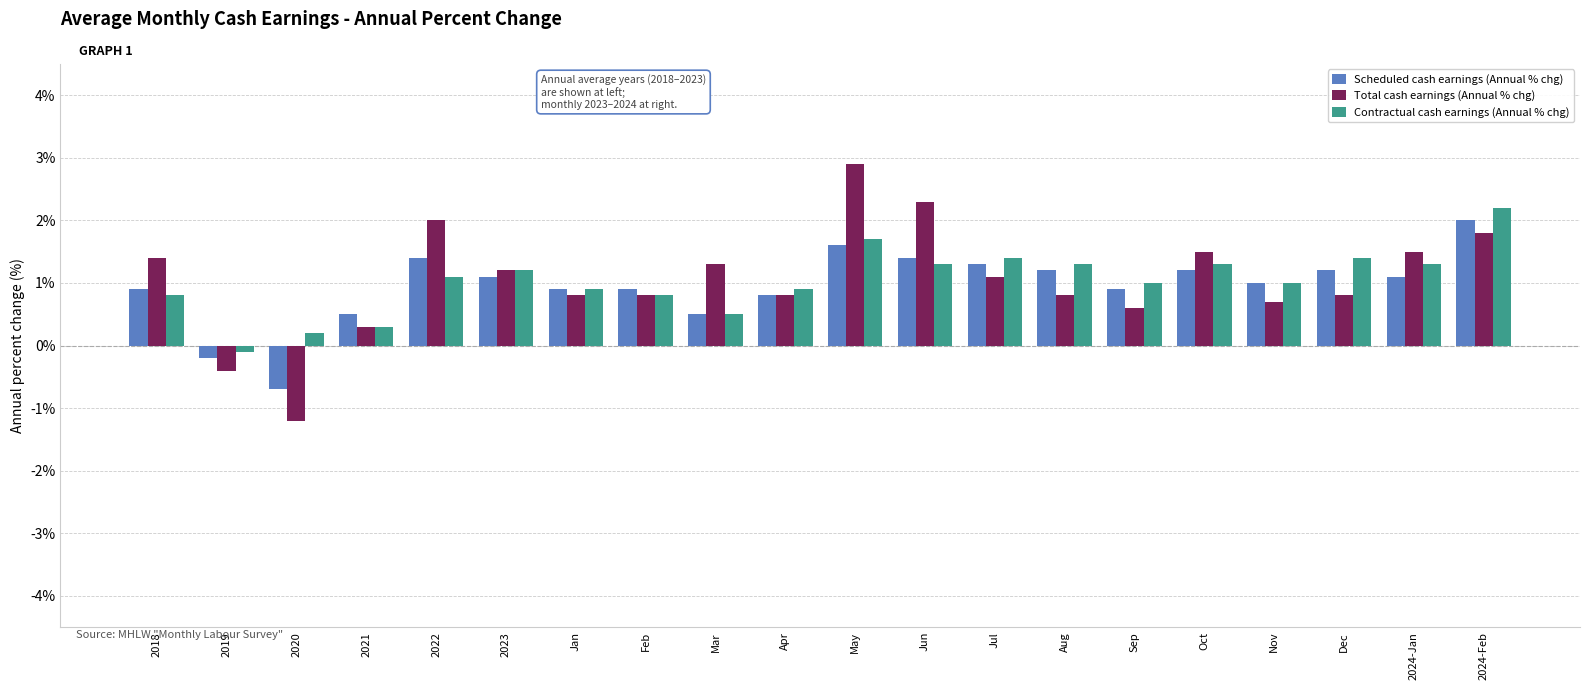

Reading right to left, extract all data points from this chart.

Scheduled cash earnings (Annual % chg): 2024-Feb=2.0	2024-Jan=1.1	Dec=1.2	Nov=1.0	Oct=1.2	Sep=0.9	Aug=1.2	Jul=1.3	Jun=1.4	May=1.6	Apr=0.8	Mar=0.5	Feb=0.9	Jan=0.9	2023=1.1	2022=1.4	2021=0.5	2020=-0.7	2019=-0.2	2018=0.9
Total cash earnings (Annual % chg): 2024-Feb=1.8	2024-Jan=1.5	Dec=0.8	Nov=0.7	Oct=1.5	Sep=0.6	Aug=0.8	Jul=1.1	Jun=2.3	May=2.9	Apr=0.8	Mar=1.3	Feb=0.8	Jan=0.8	2023=1.2	2022=2.0	2021=0.3	2020=-1.2	2019=-0.4	2018=1.4
Contractual cash earnings (Annual % chg): 2024-Feb=2.2	2024-Jan=1.3	Dec=1.4	Nov=1.0	Oct=1.3	Sep=1.0	Aug=1.3	Jul=1.4	Jun=1.3	May=1.7	Apr=0.9	Mar=0.5	Feb=0.8	Jan=0.9	2023=1.2	2022=1.1	2021=0.3	2020=0.2	2019=-0.1	2018=0.8